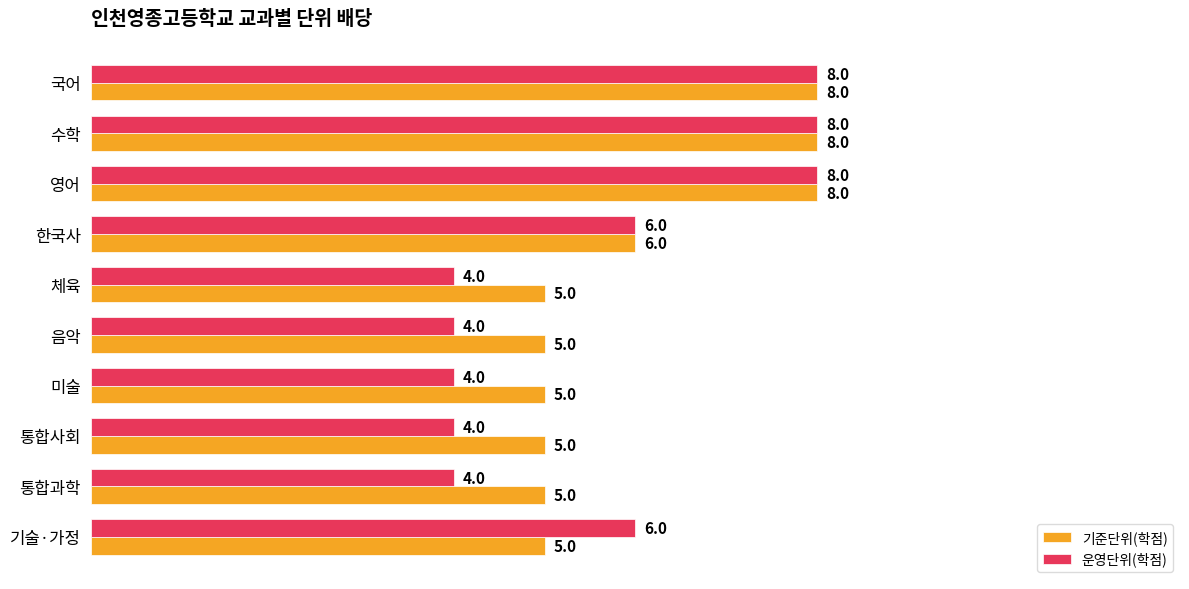

Count the number of categories in the chart.

10